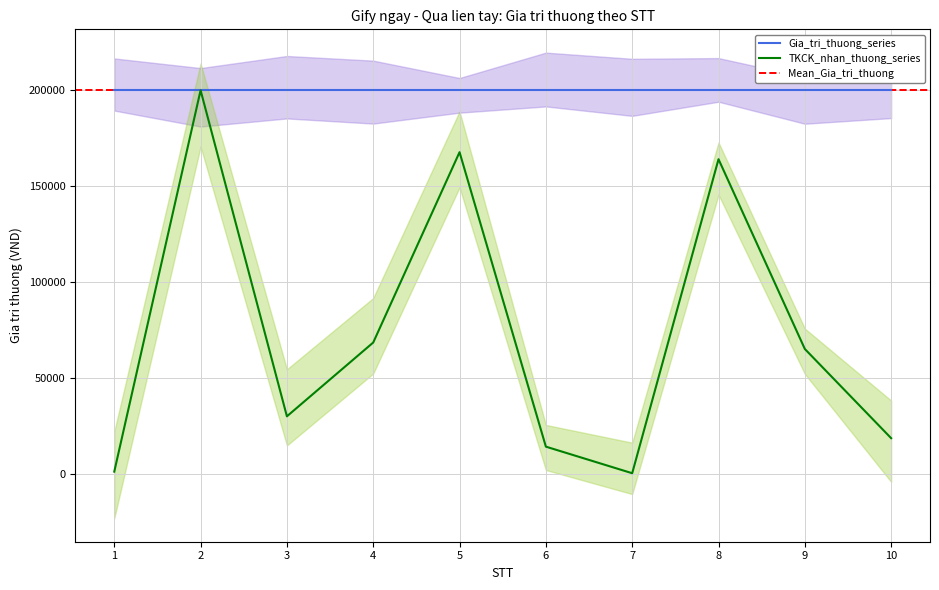

The value at 5 is 167769.8. True or false?

True